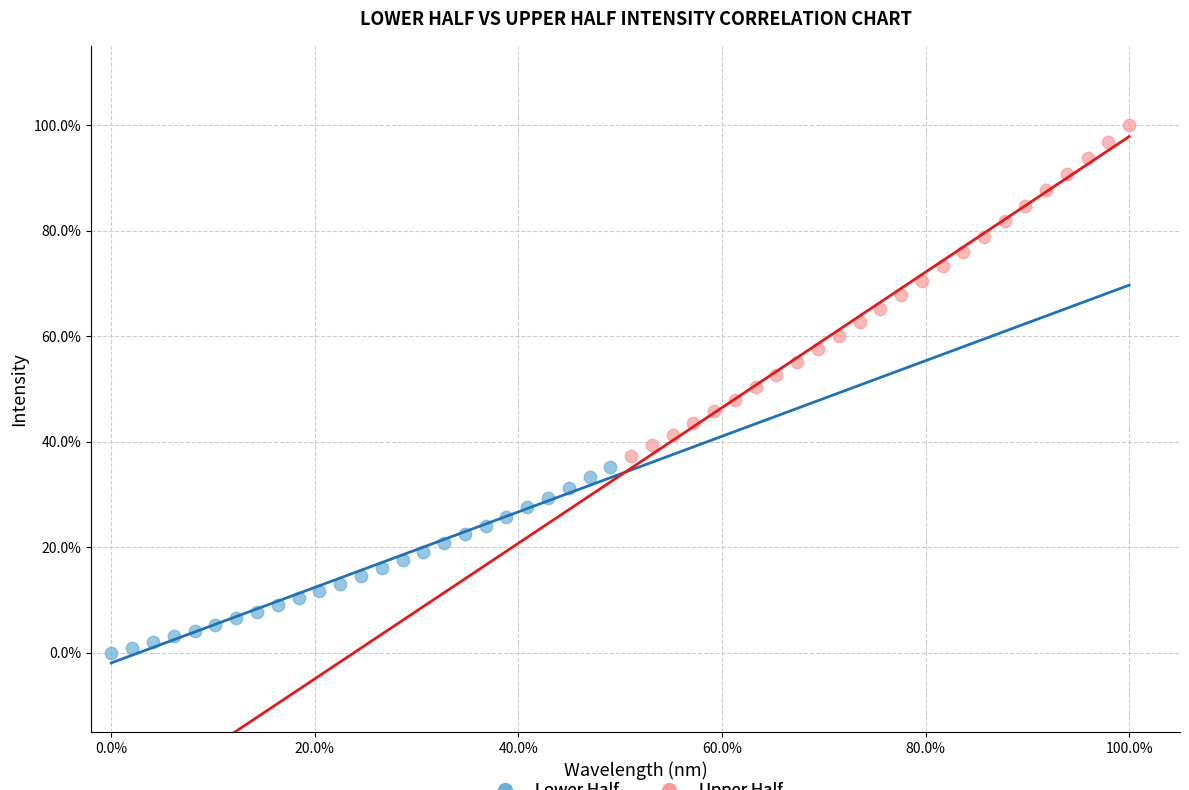

What are all the series names shown in the legend?

Lower Half, Upper Half